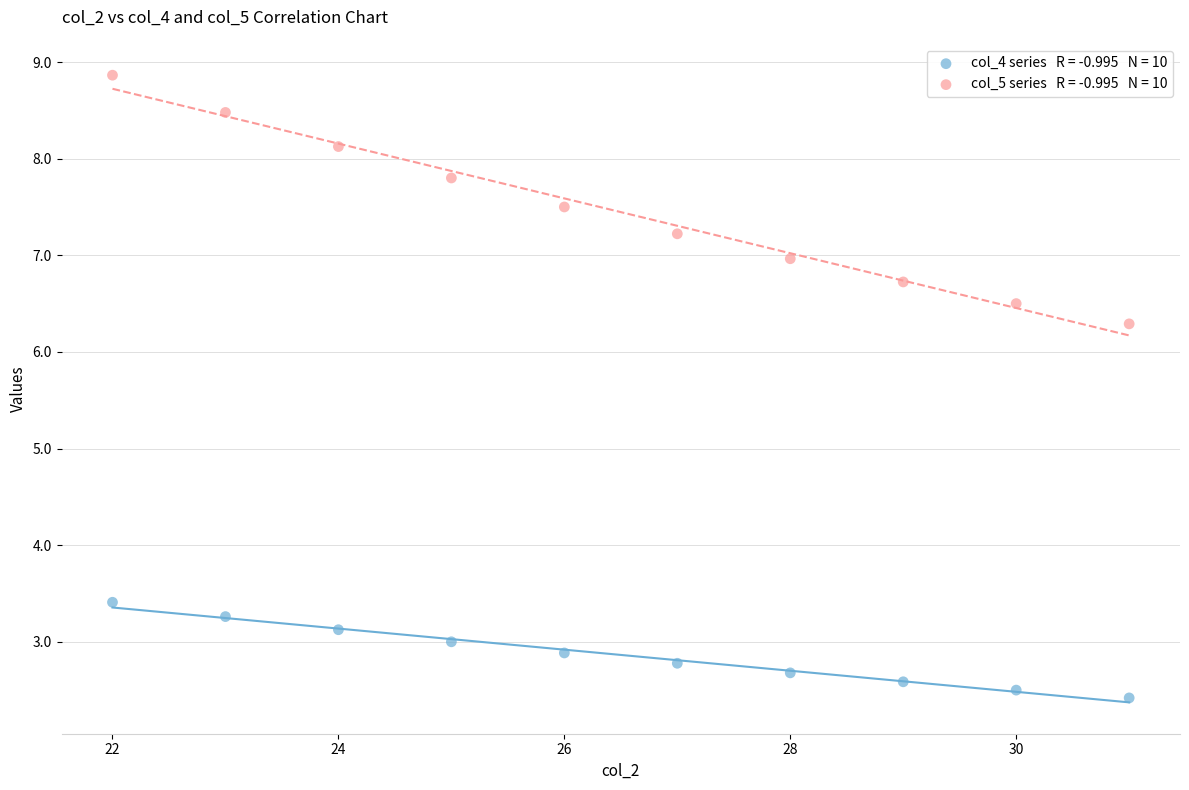

Across all data points, what is the range of X values (max minus min)?

9.0